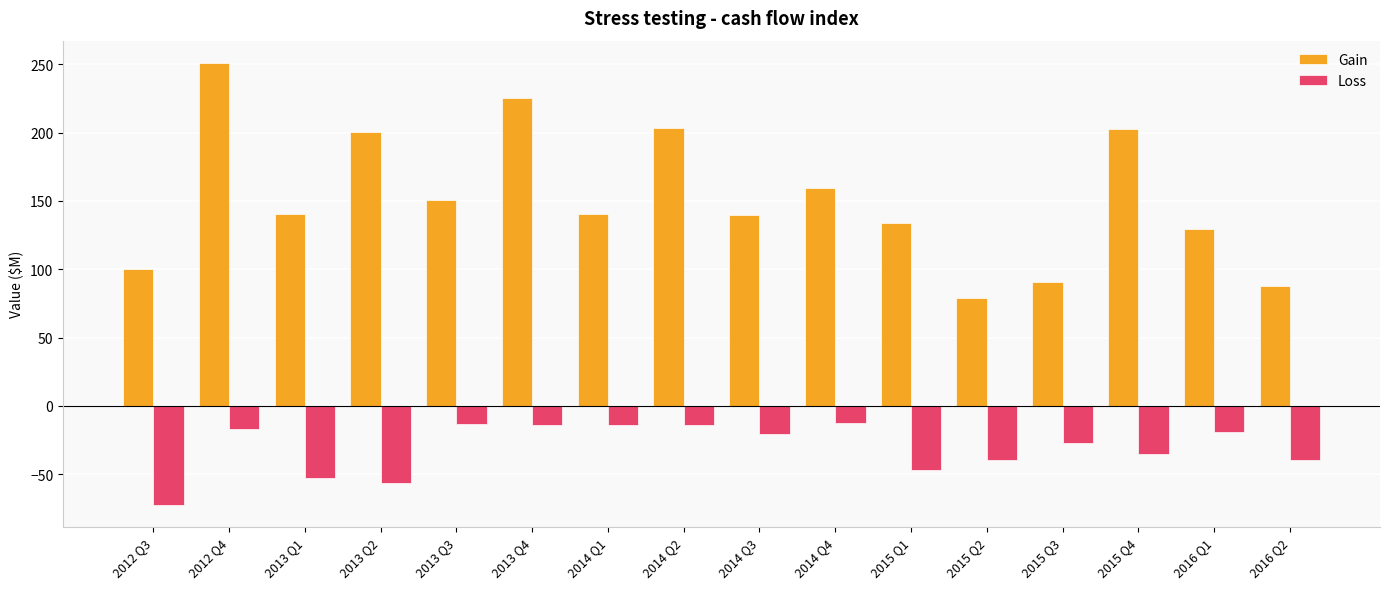

Does the chart contain any negative values?

Yes